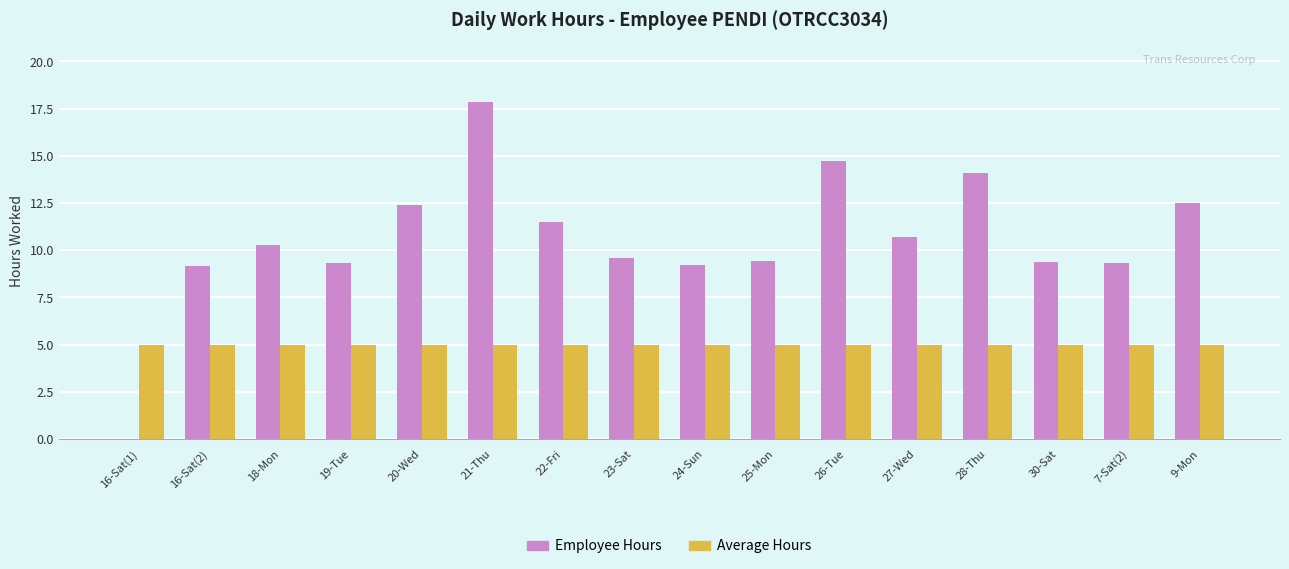

What is the sum of all Average Hours values?

80.0